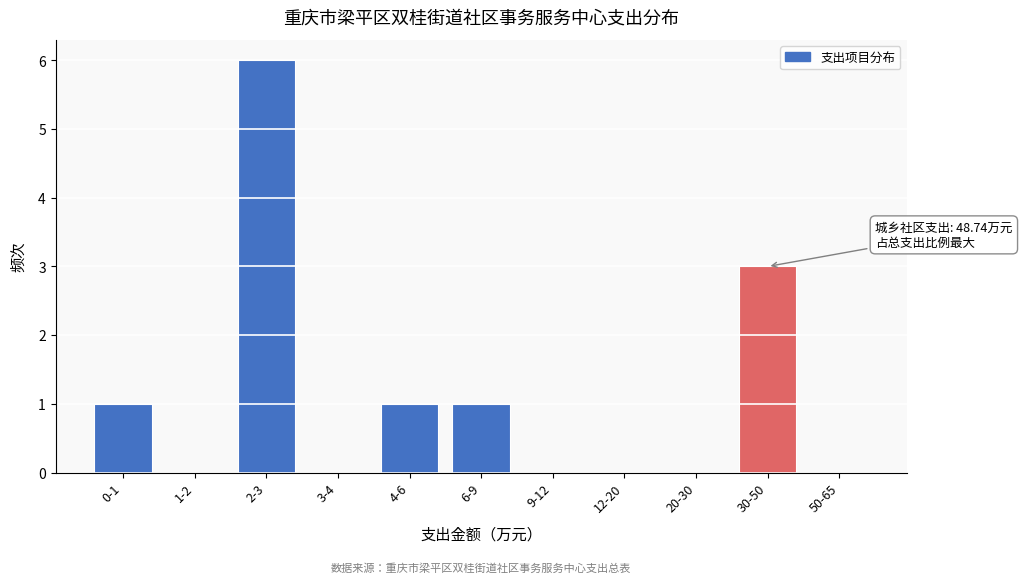

Reading left to right, what are all the values shown in this chart?

0-1=1	1-2=0	2-3=6	3-4=0	4-6=1	6-9=1	9-12=0	12-20=0	20-30=0	30-50=3	50-65=0